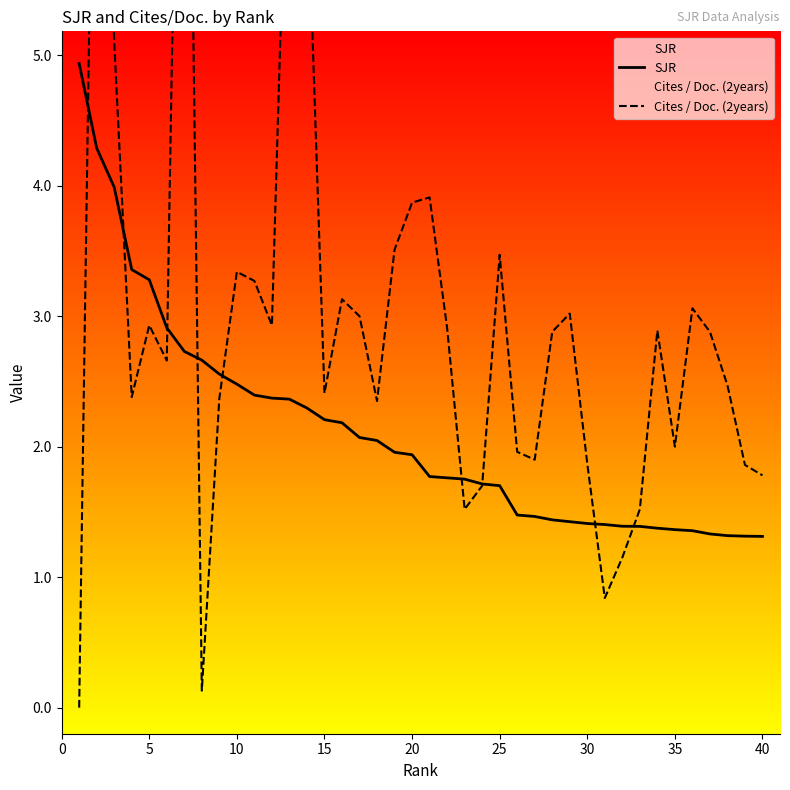

At how many categories does at least one series exceed 9?

2